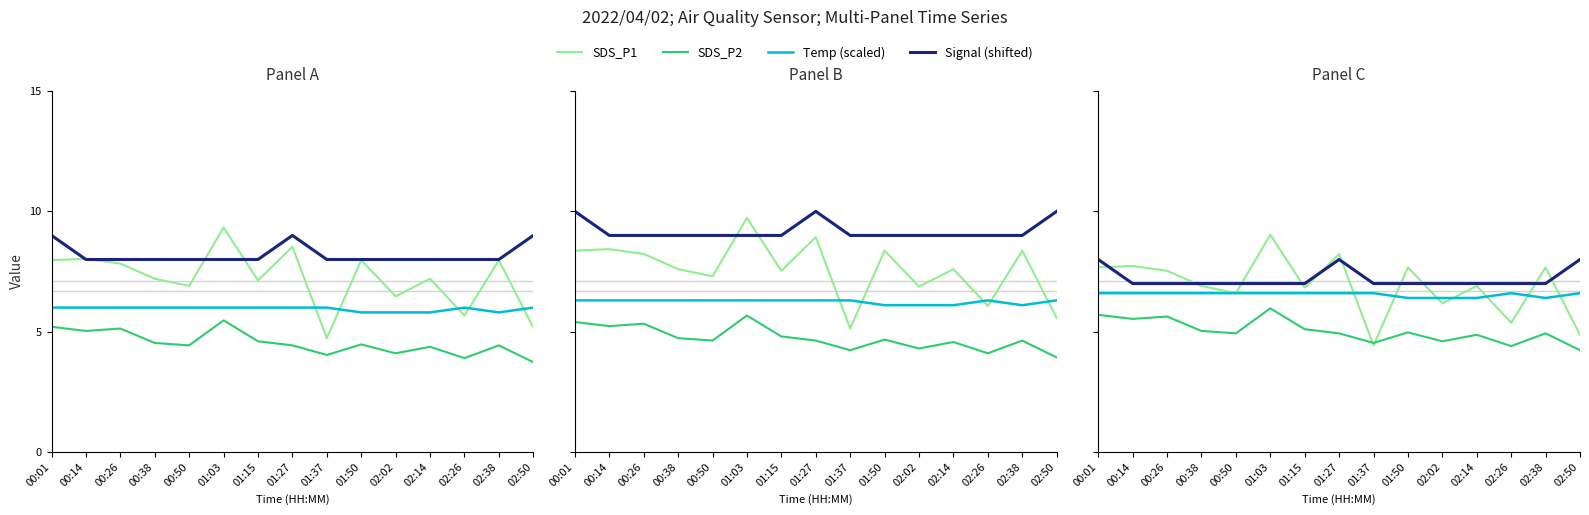

Is the value of Signal (shifted) at 02:26 greater than the value of Temp (scaled) at 01:37?

Yes